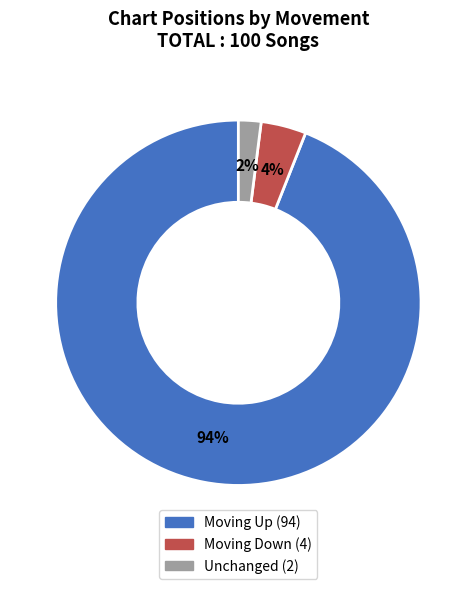

Does any single category account for the majority?

Yes